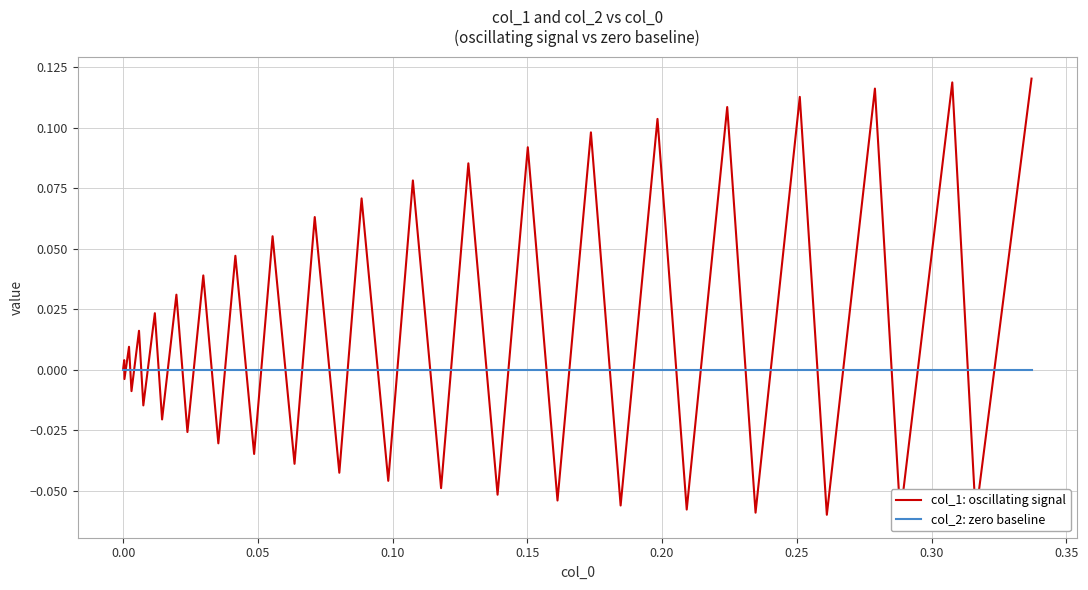

True or false: col_1: oscillating signal has a value of 0.0 at 19.

False